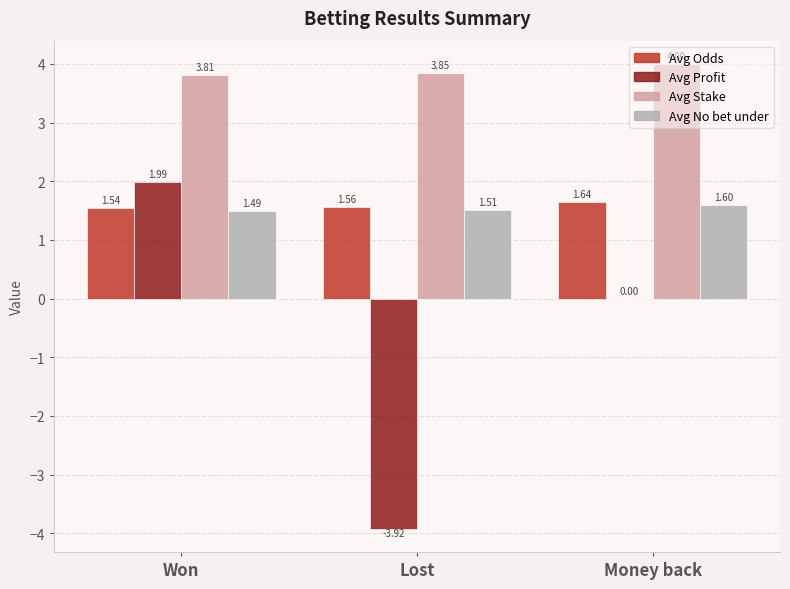

At which label does Avg Stake reach its peak?

Money back